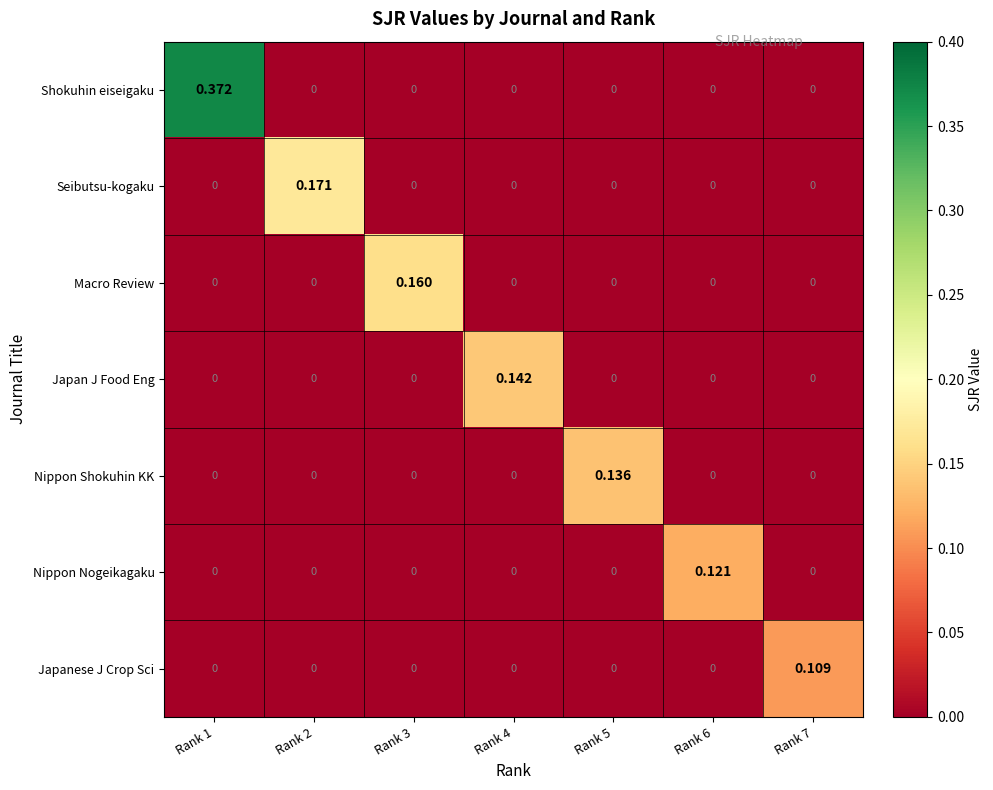

How many distinct data groups are displayed?

7